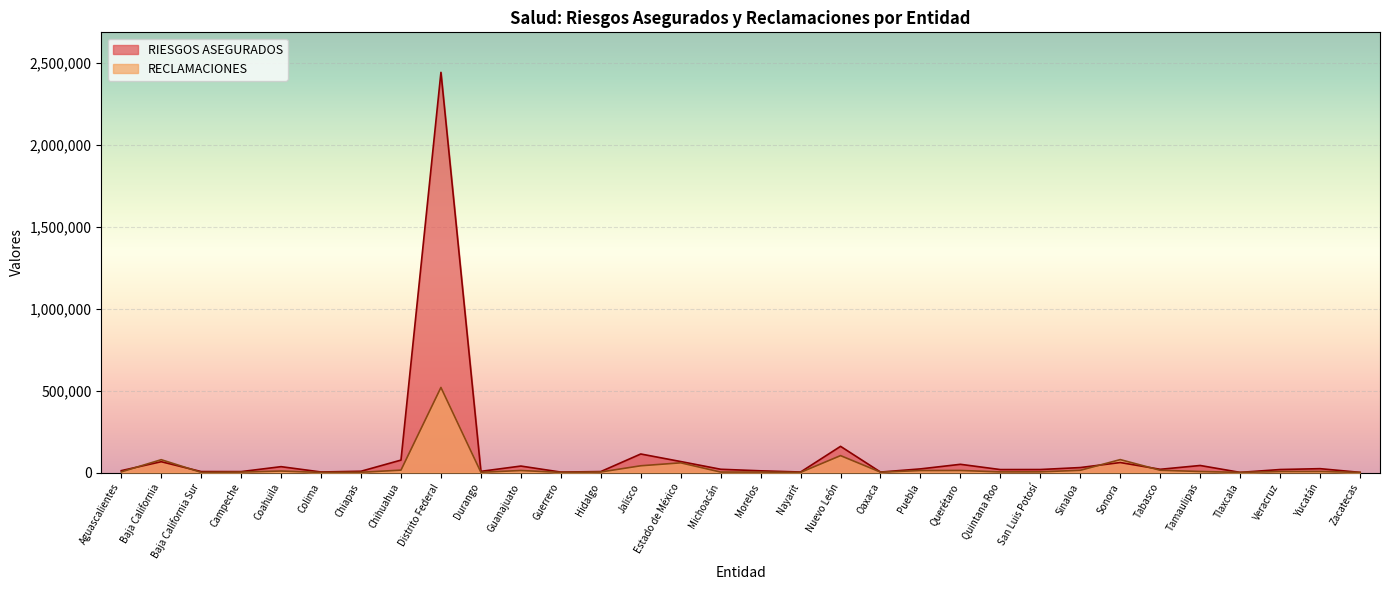

How many lines are shown in the chart?

2